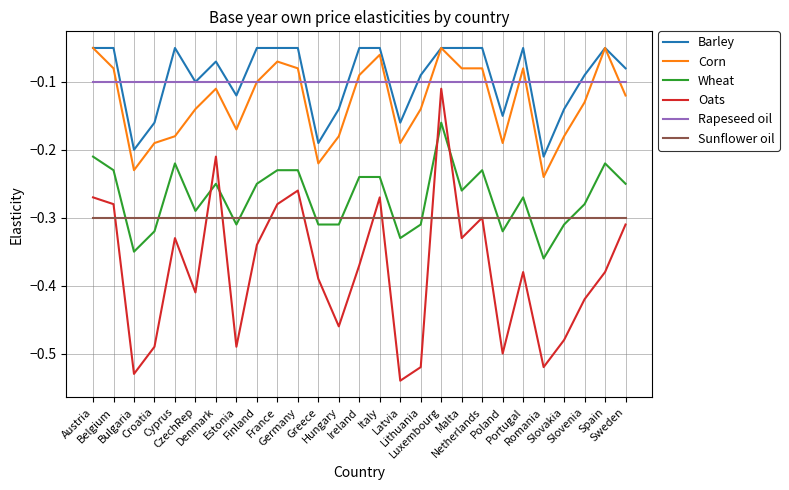

True or false: Wheat and Rapeseed oil cross at least once.

False